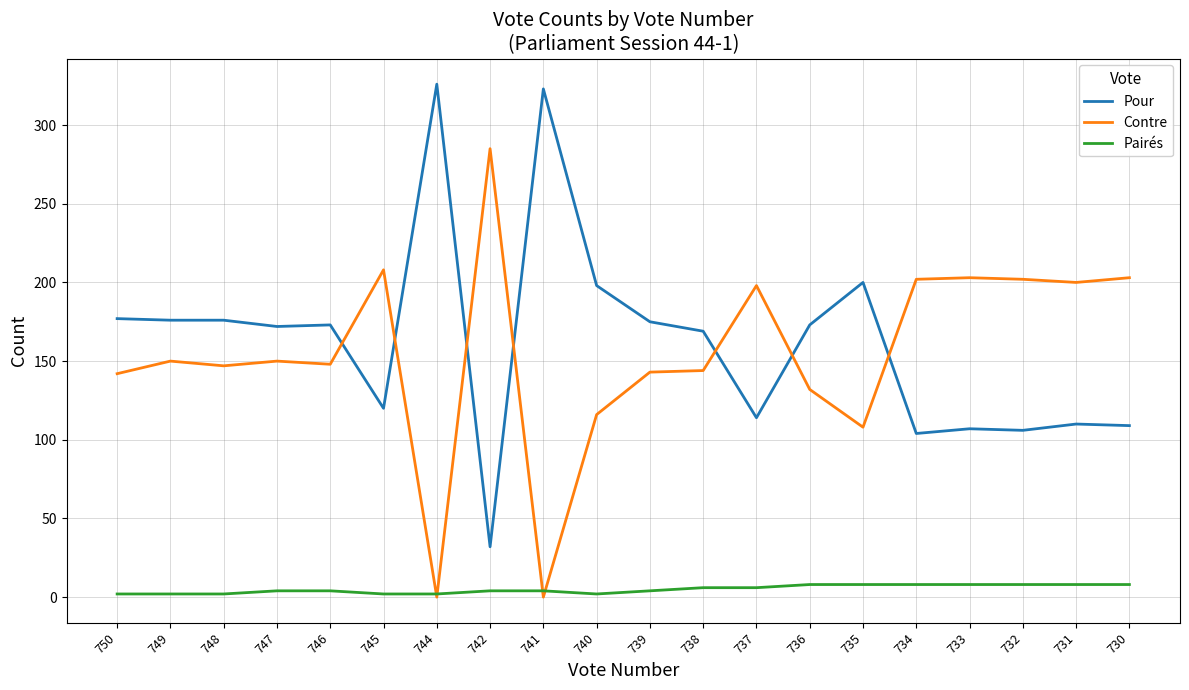

True or false: Contre has a value of 48 at 732.

False